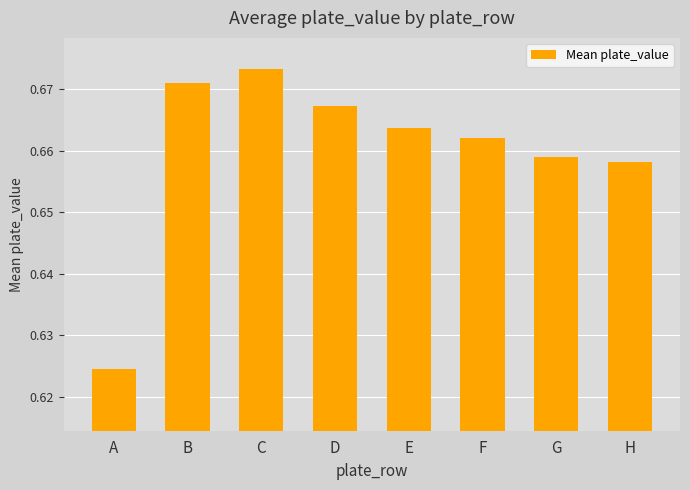

Which label corresponds to the smallest value in the chart?

A